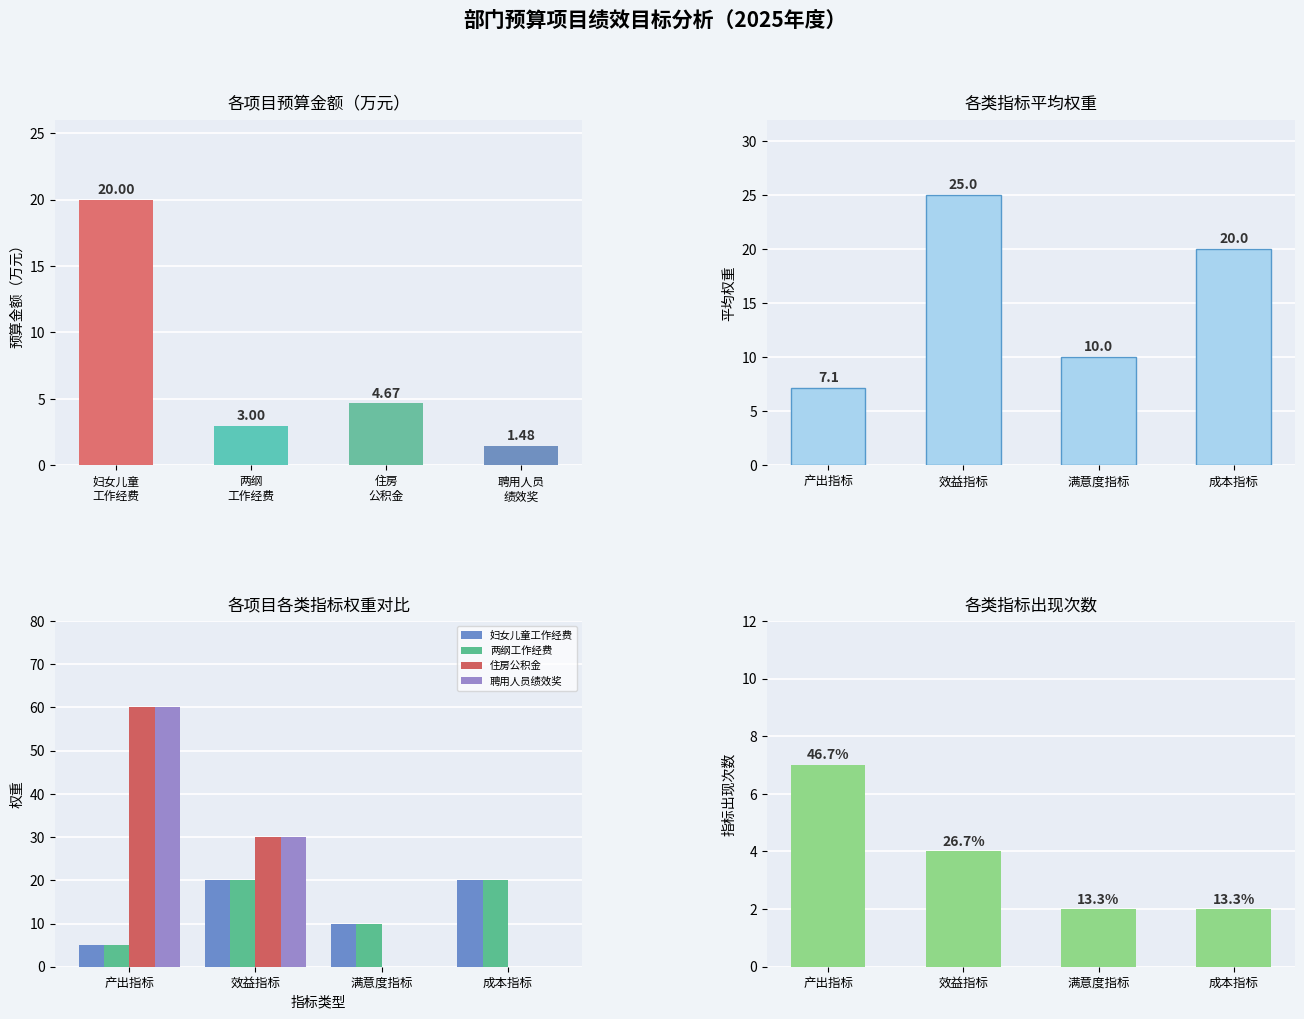

What is the difference between the maximum and minimum values in the 聘用人员绩效奖 series?

60